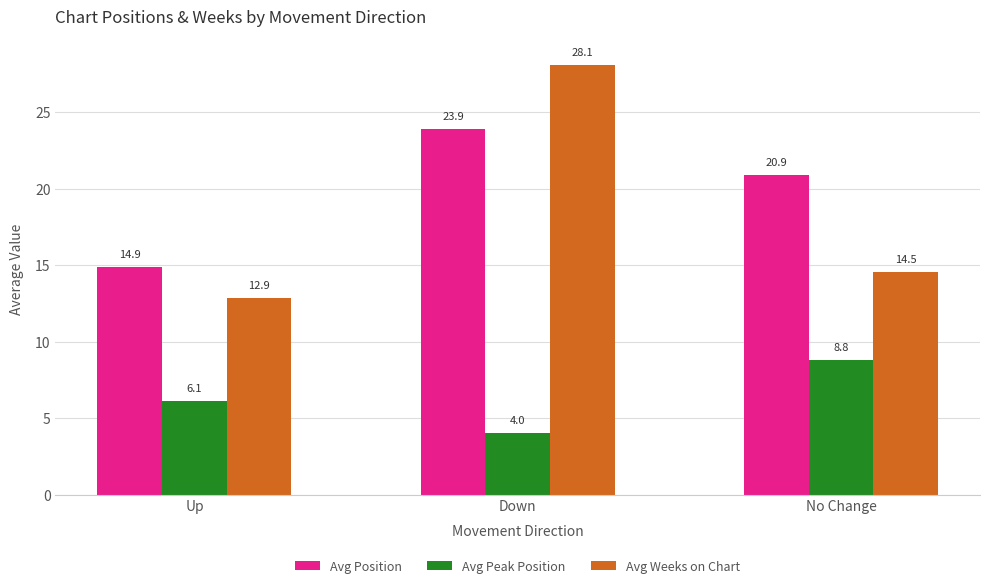

Reading right to left, what are all the values shown in this chart?

Avg Position: No Change=20.9	Down=23.9	Up=14.9
Avg Peak Position: No Change=8.8	Down=4.0	Up=6.1
Avg Weeks on Chart: No Change=14.5	Down=28.1	Up=12.9